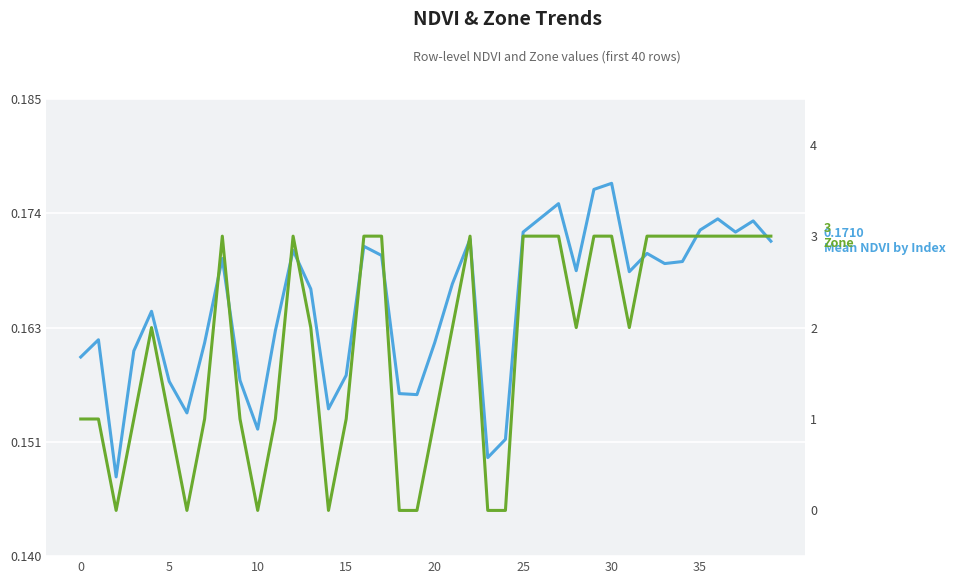

Is the value of Zone at 38 greater than the value of Mean NDVI by Index at 24?

Yes